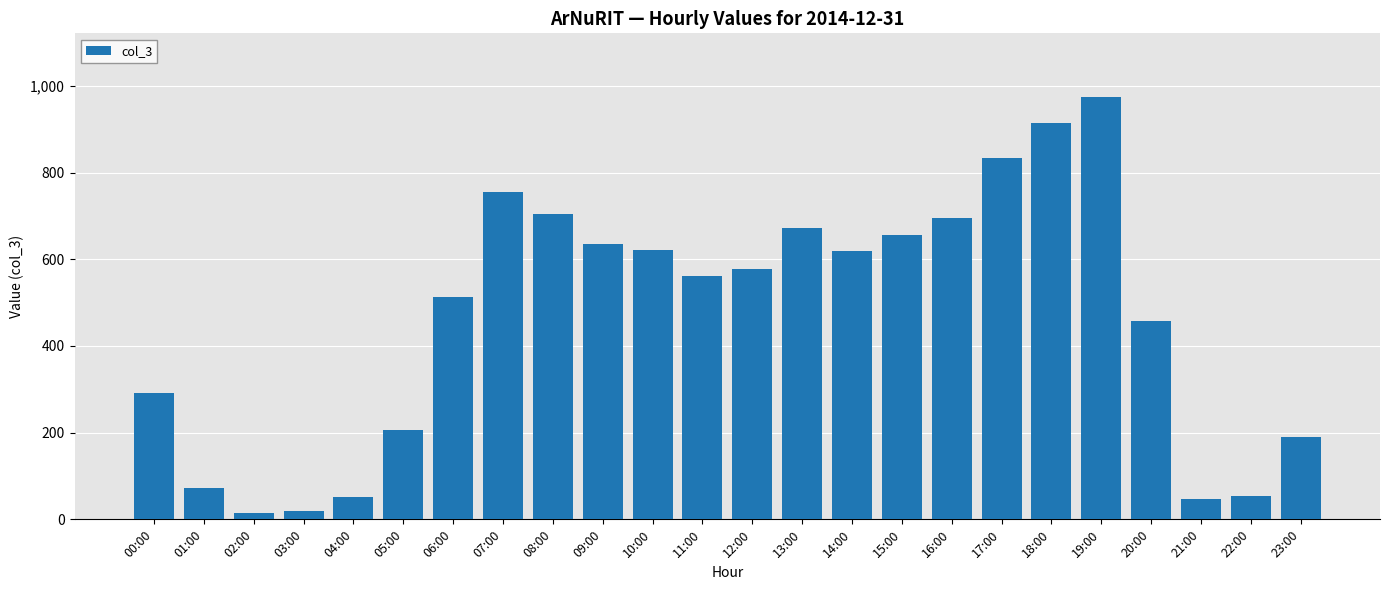

What is the difference between the maximum and minimum values?

961